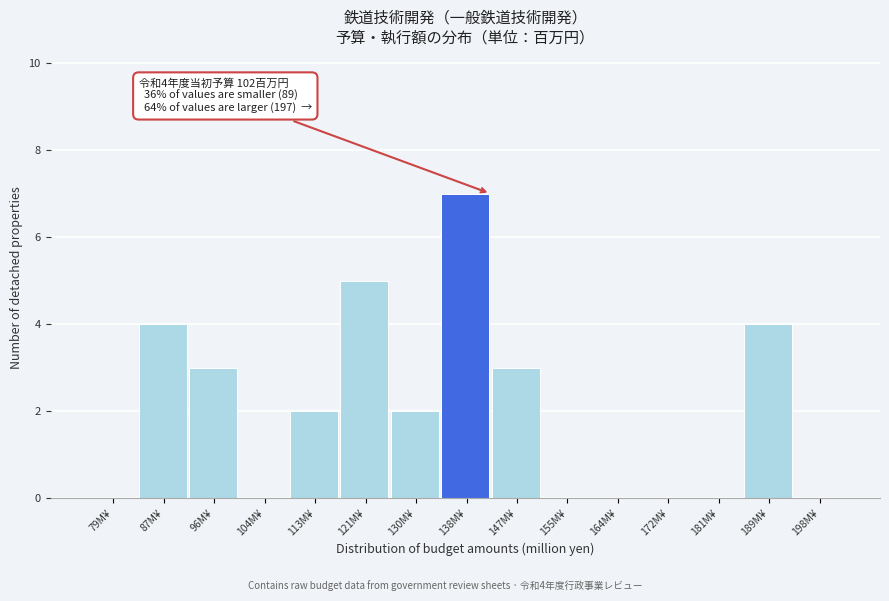

Reading left to right, list all the values displayed in this chart.

79M¥=0	87M¥=4	96M¥=3	104M¥=0	113M¥=2	121M¥=5	130M¥=2	138M¥=7	147M¥=3	155M¥=0	164M¥=0	172M¥=0	181M¥=0	189M¥=4	198M¥=0